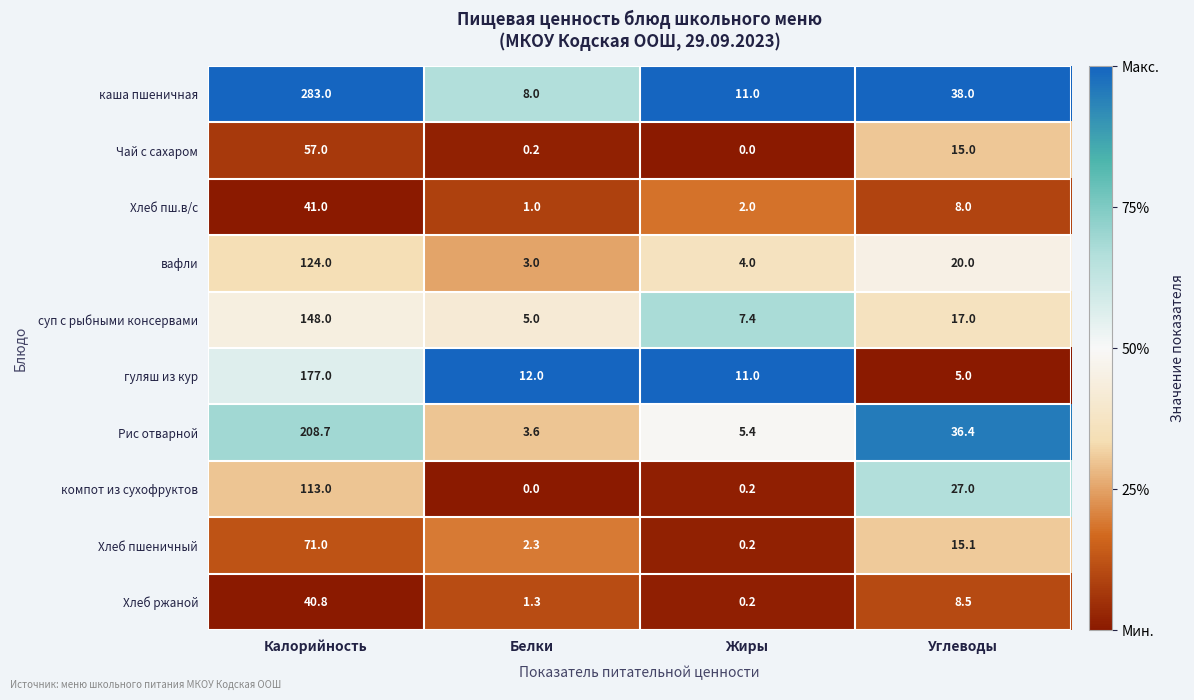

At which label does гуляш из кур first exceed 12?

Калорийность